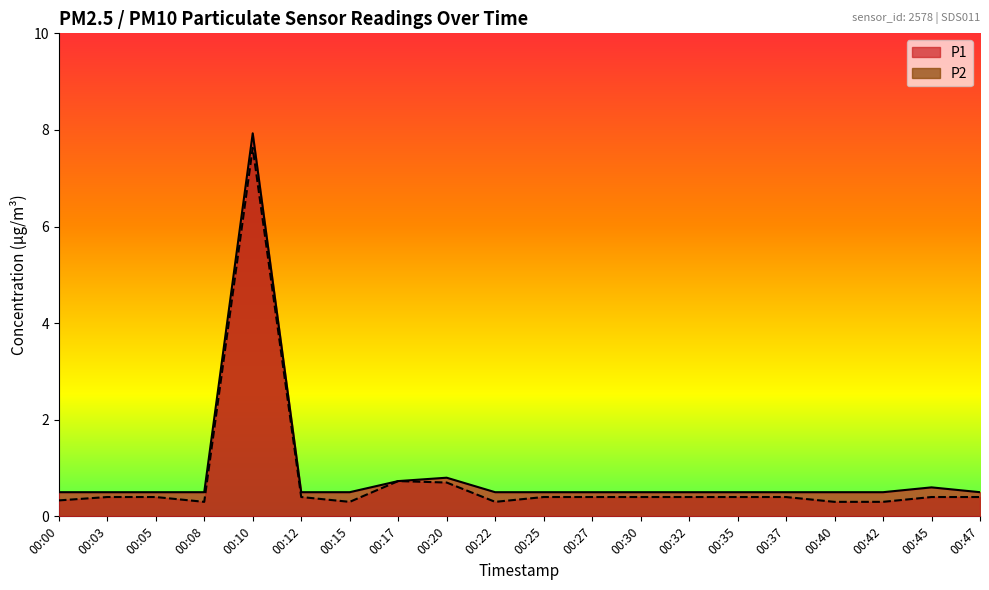

The value of P1 at 00:03 is 0.2. True or false?

False